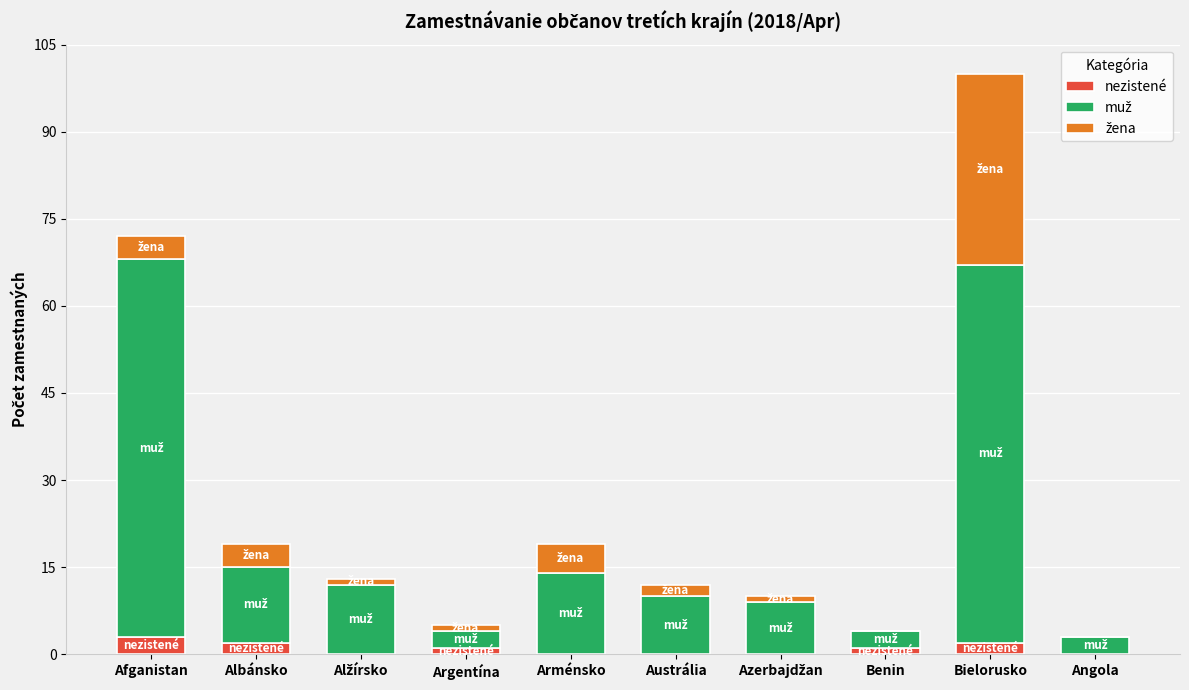

What is the total value across all series at Arménsko?

19